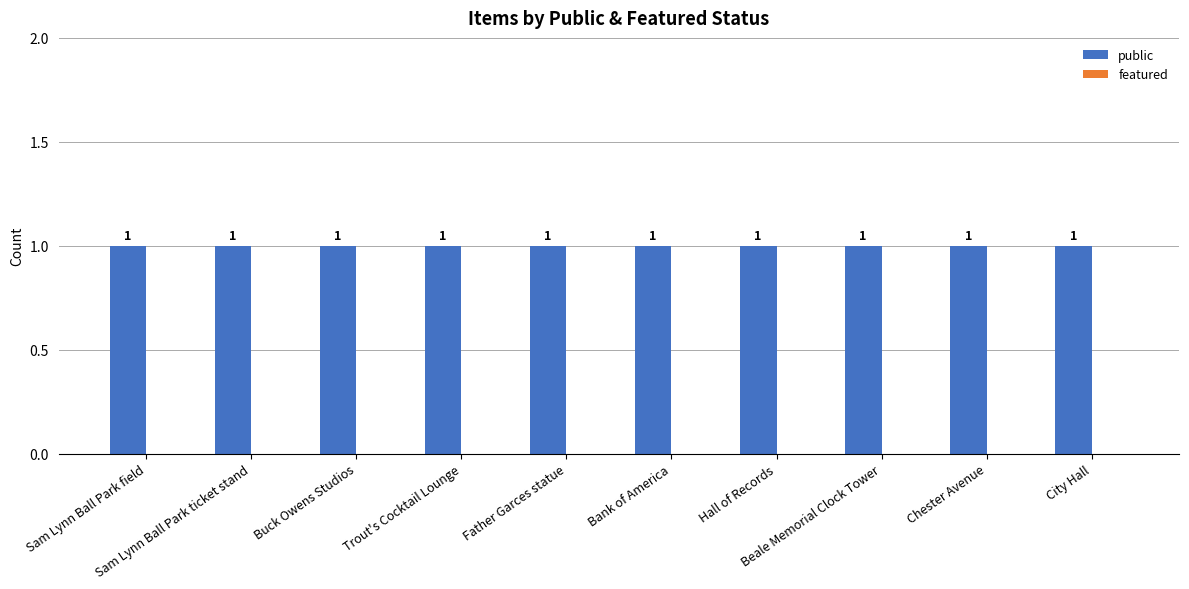

Does the chart contain any negative values?

No